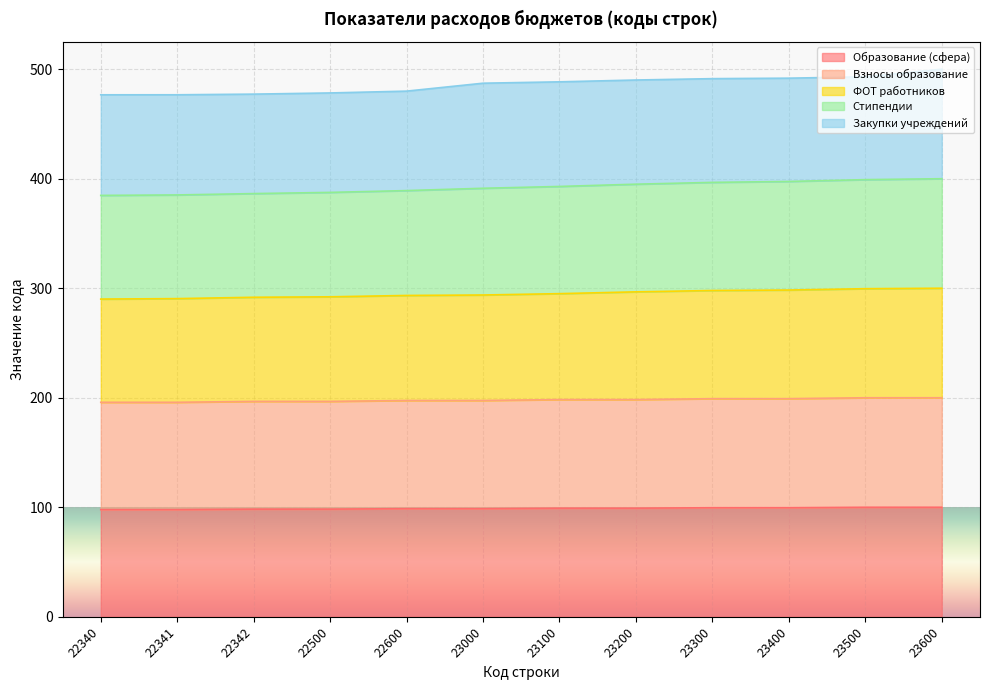

The value of Образование (сфера) at 22341 is 62.8. True or false?

False